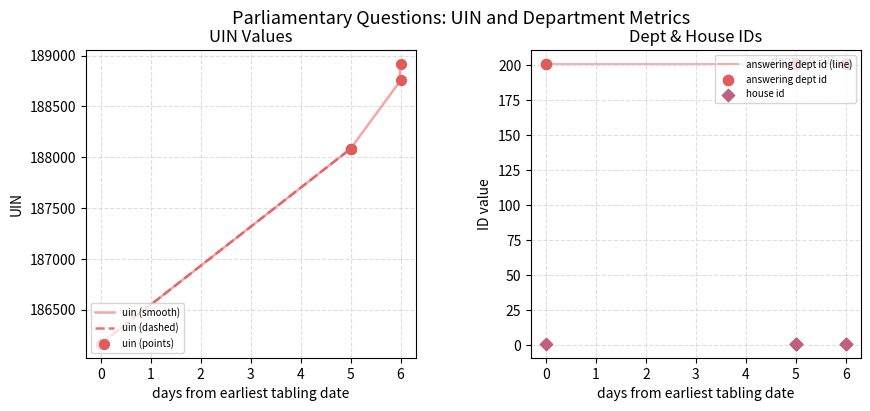

What are all the series names shown in the legend?

uin, answering dept id, house id